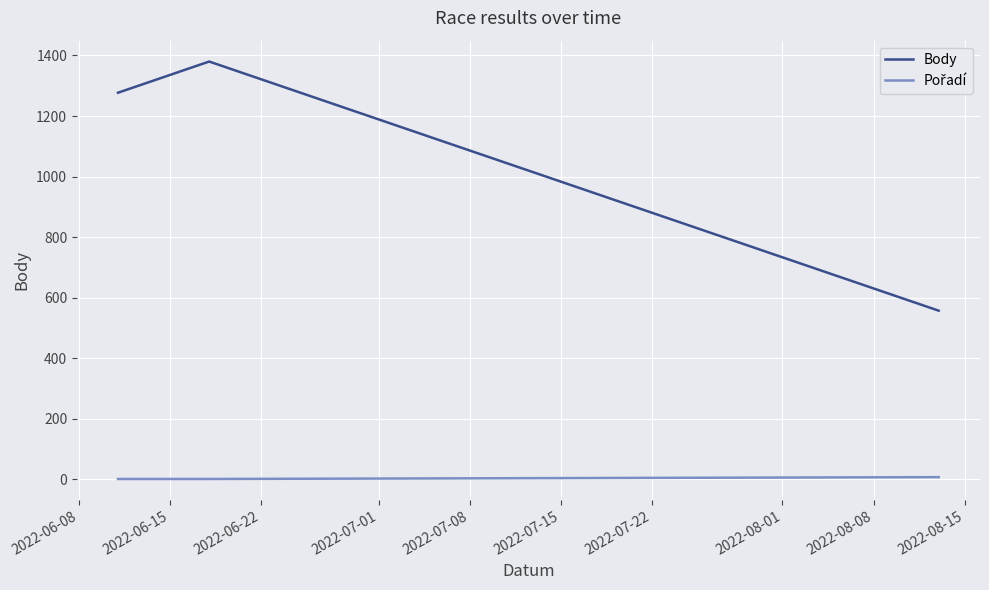

What is the difference between the maximum and minimum values in the Body series?

823